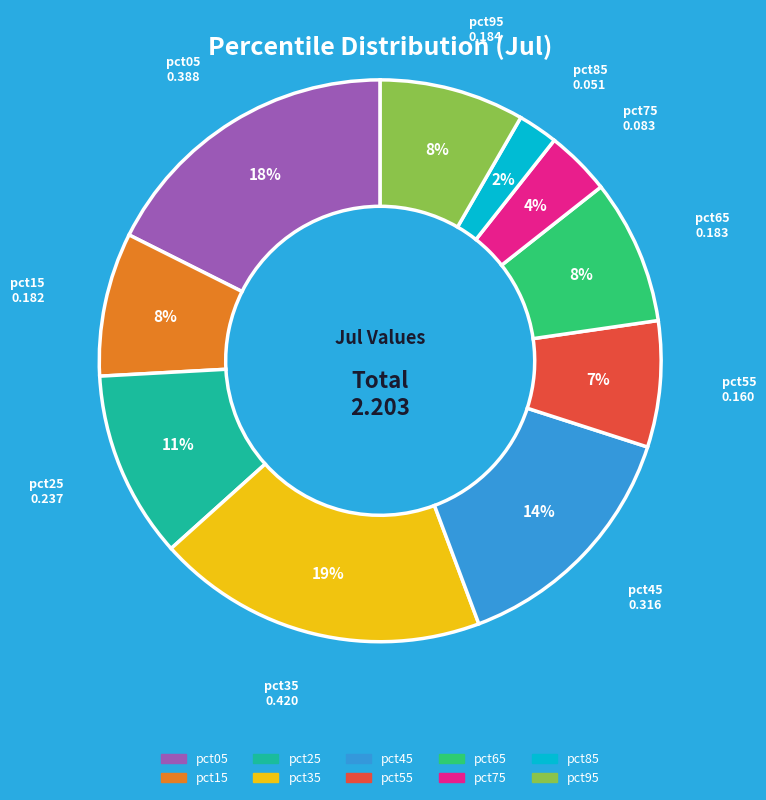

Is there a majority slice in this chart?

No